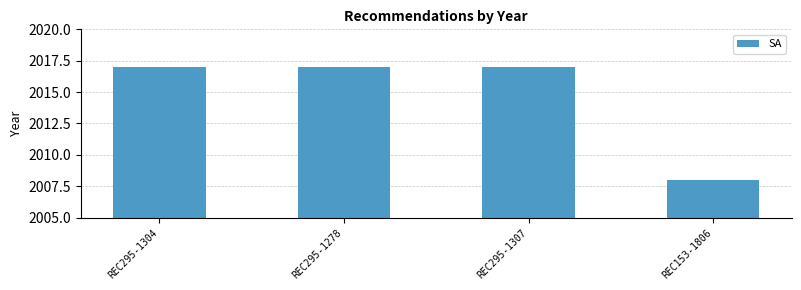

What is the approximate value at REC153-1806?

2008